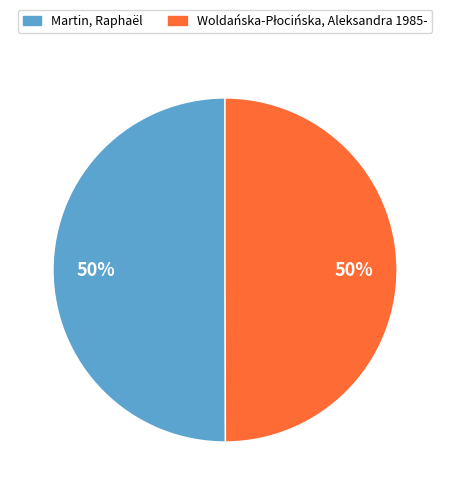

How many slices are in this pie chart?

2